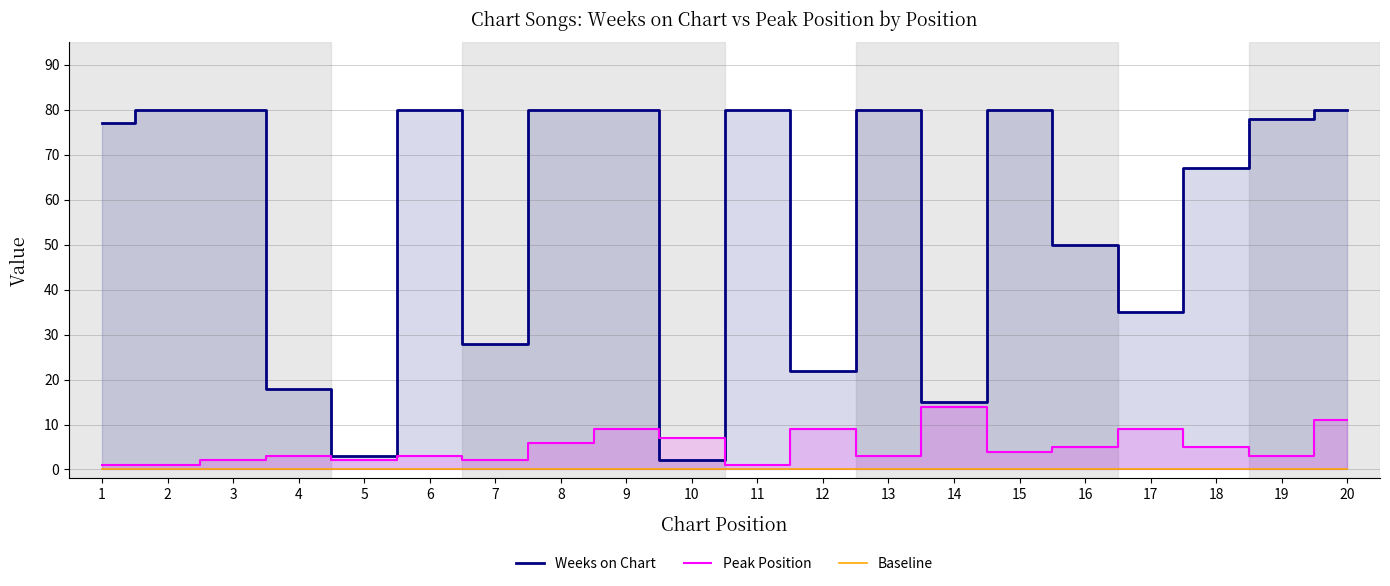

At which category does Weeks on Chart reach its first local valley?

5